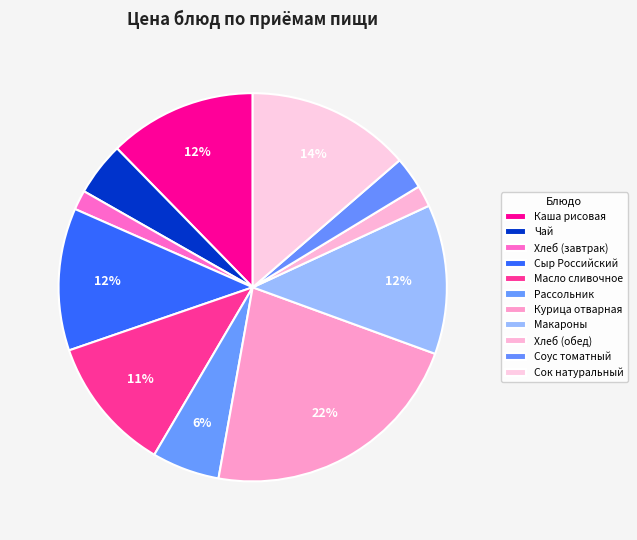

Which category has the biggest portion of the pie?

Курица отварная